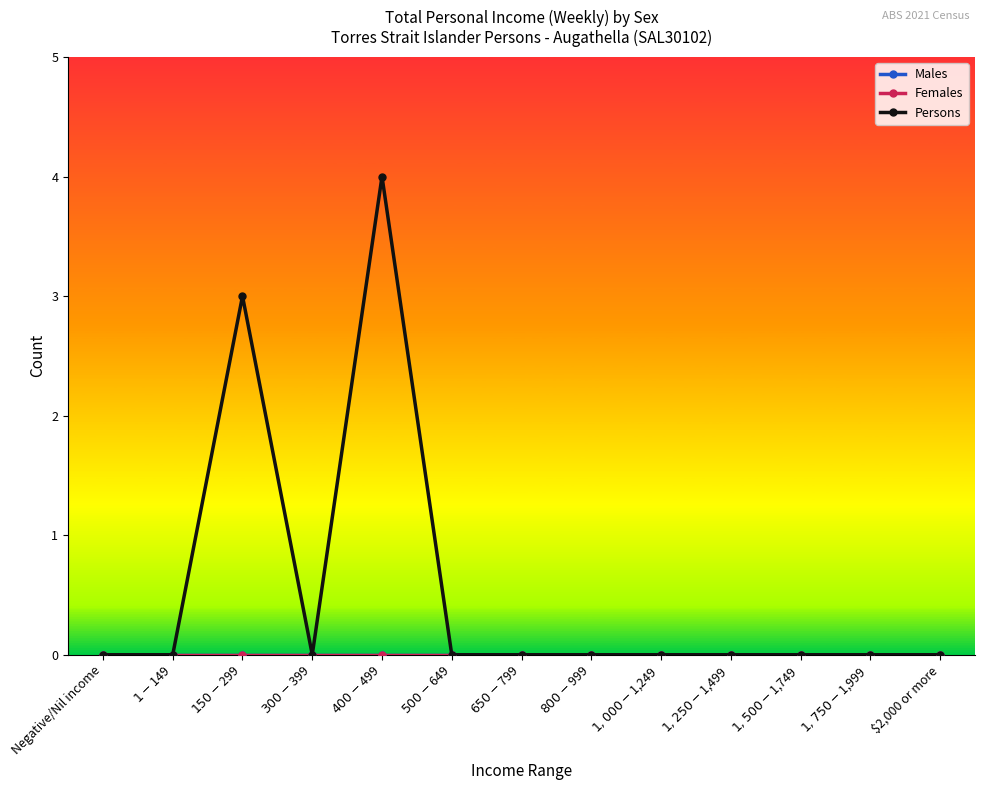

Is this an area chart (filled region under the line)?

No